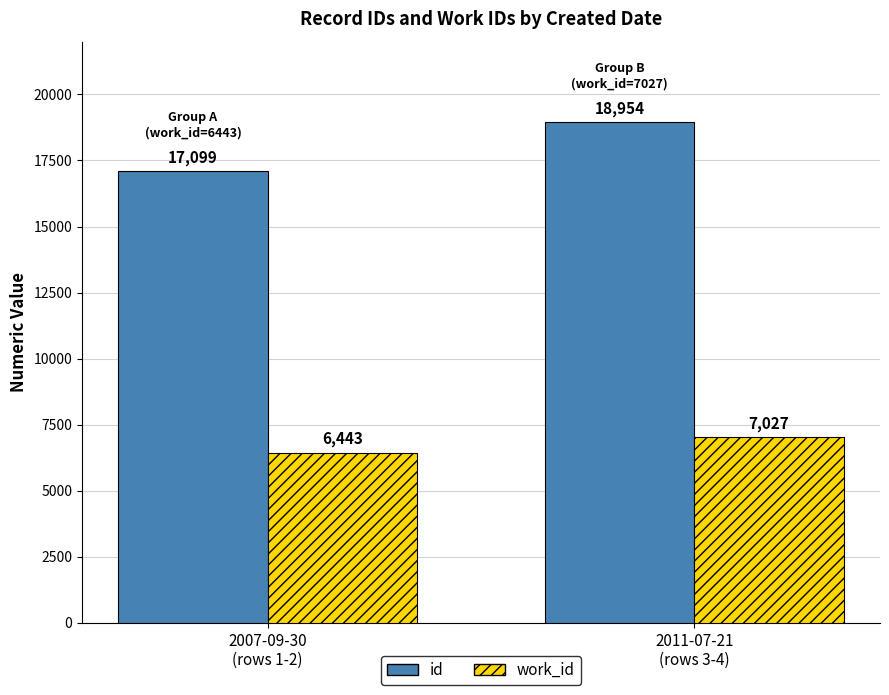

The work_id series shows 8381 at 2007-09-30
(rows 1-2). True or false?

False